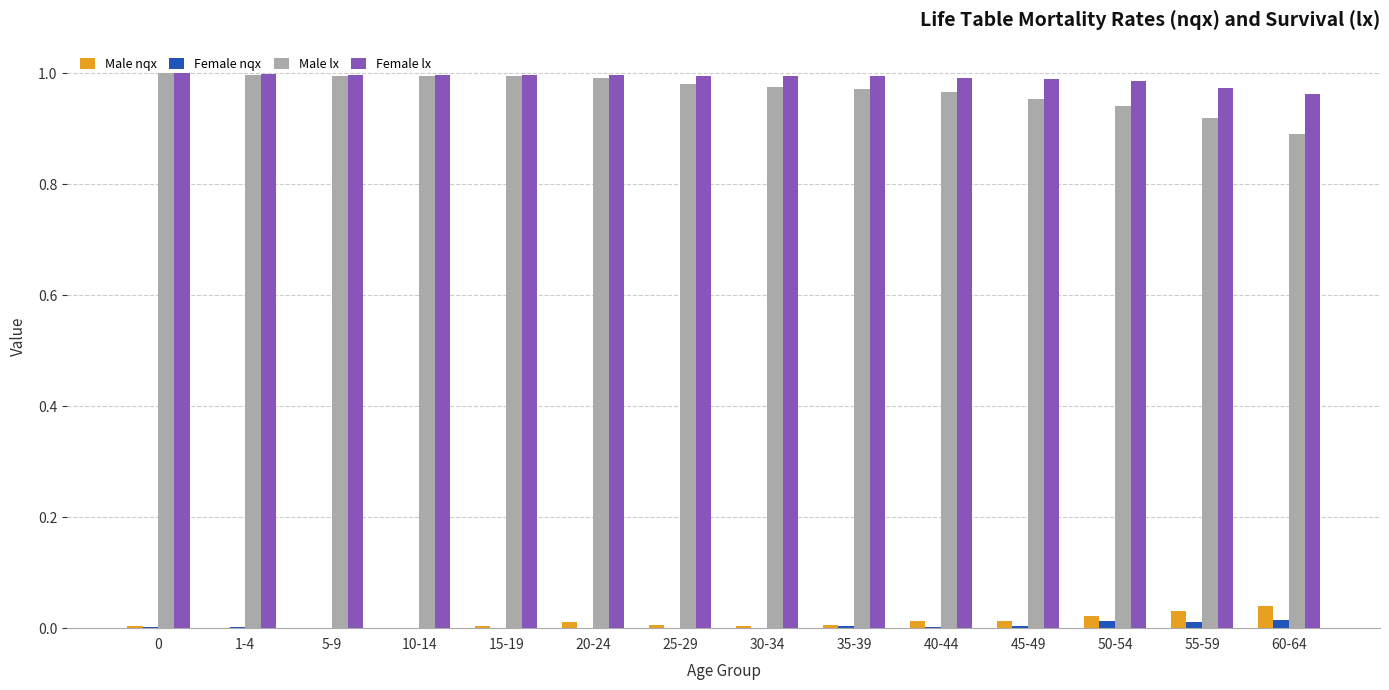

The Male lx series shows 1.0 at 30-34. True or false?

True